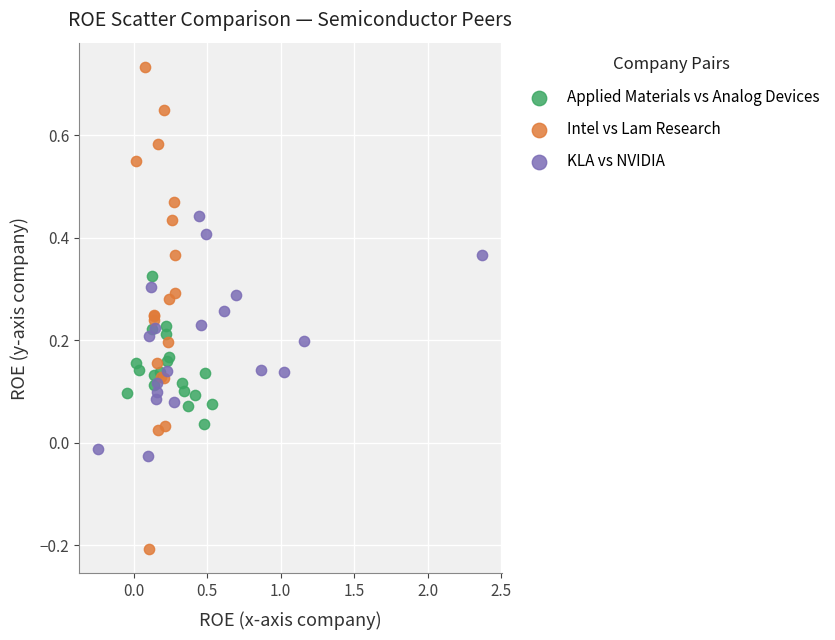

Which series reaches the maximum Y coordinate?

Intel vs Lam Research